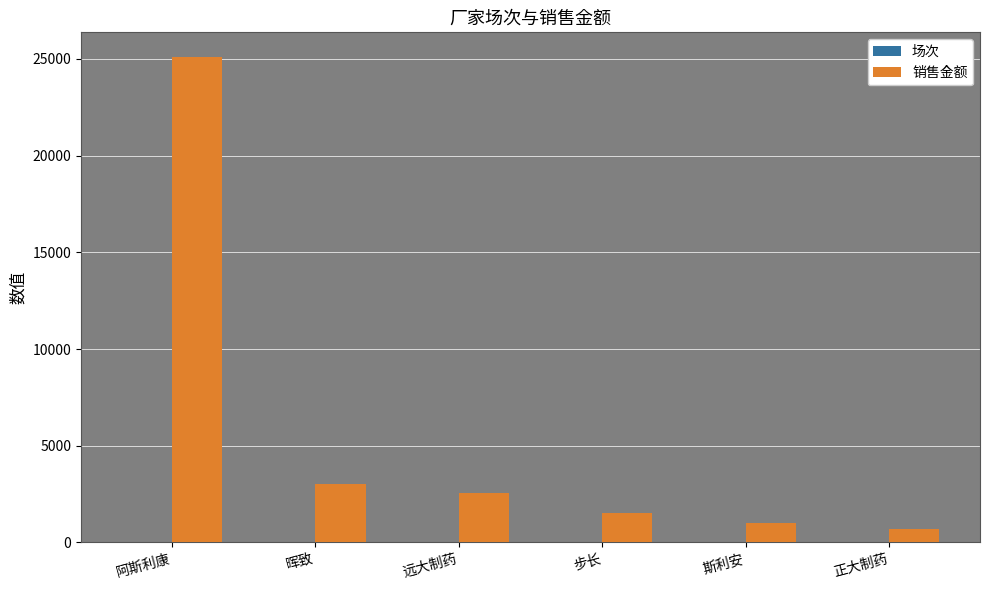

Between 阿斯利康 and 斯利安, which series saw the biggest shift?

销售金额